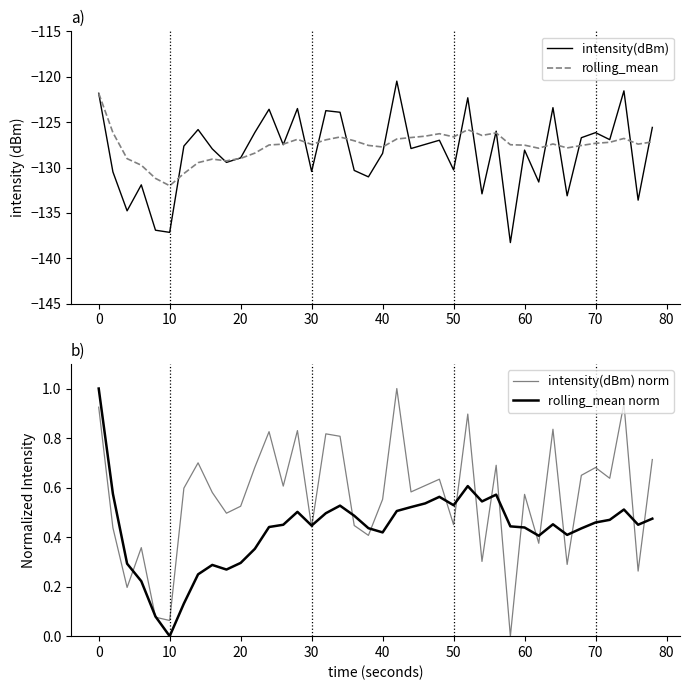

How many values in the rolling_mean series are below -127?

26